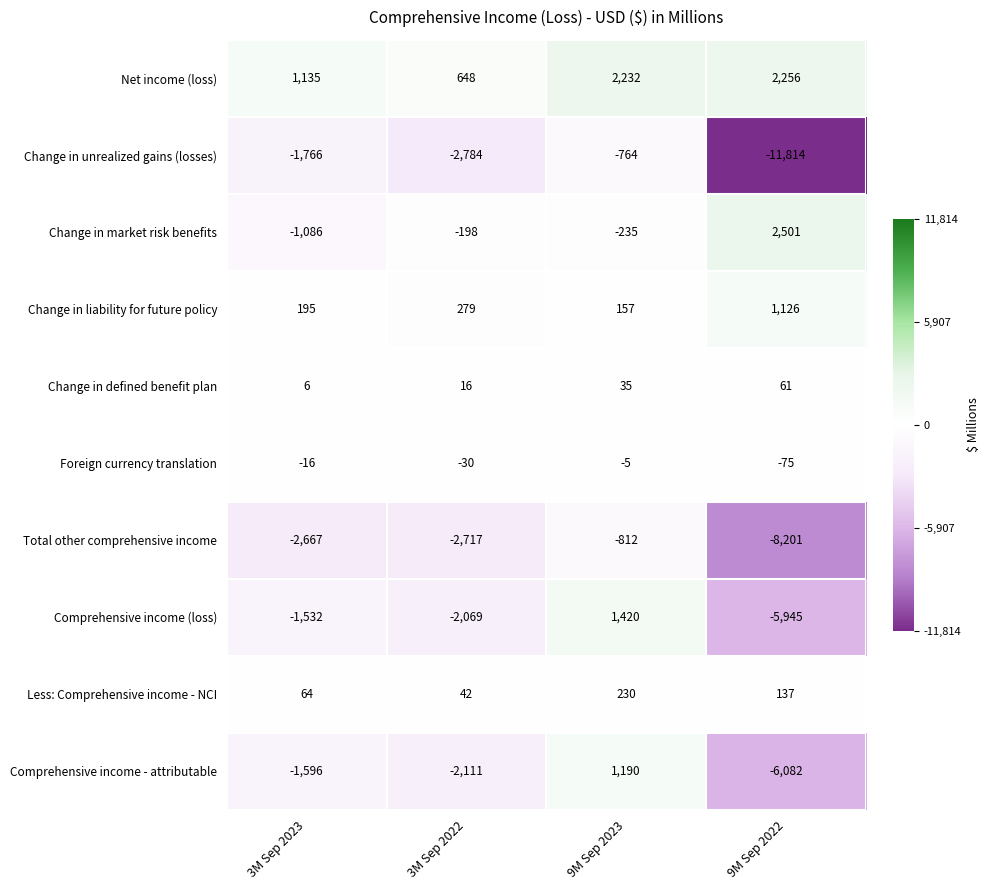

Count the number of data series in this chart.

10